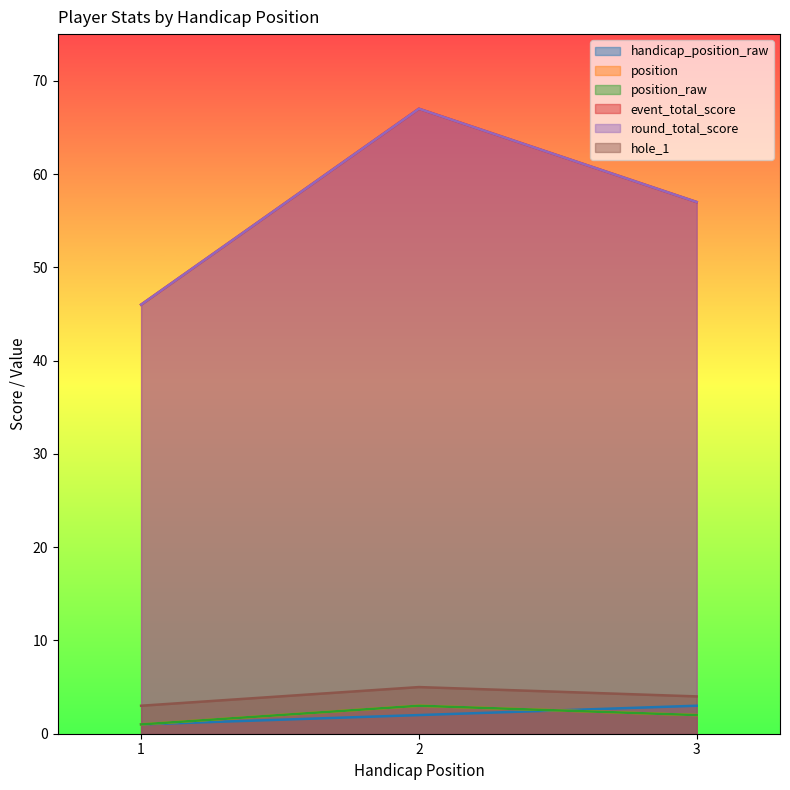

Is it true that event_total_score equals 35 at 2?

False